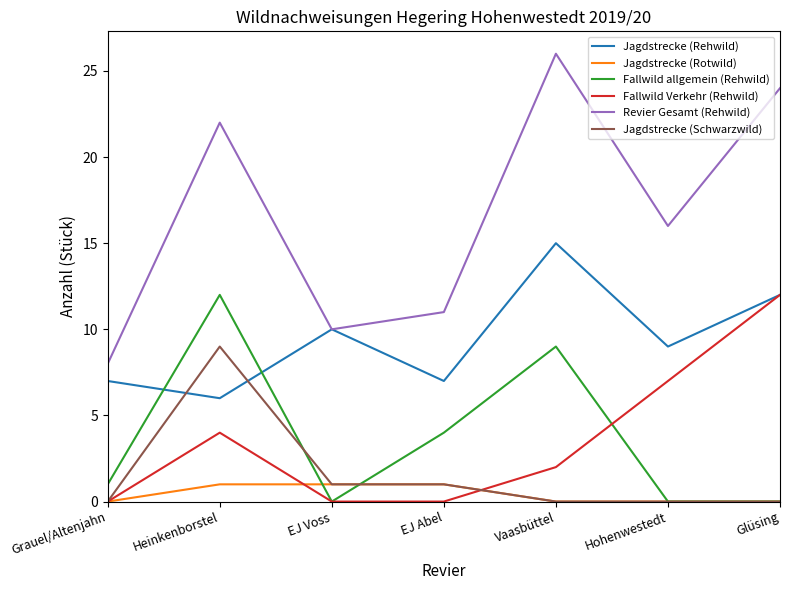

What are all the series names shown in the legend?

Jagdstrecke (Rehwild), Jagdstrecke (Rotwild), Fallwild allgemein (Rehwild), Fallwild Verkehr (Rehwild), Revier Gesamt (Rehwild), Jagdstrecke (Schwarzwild)